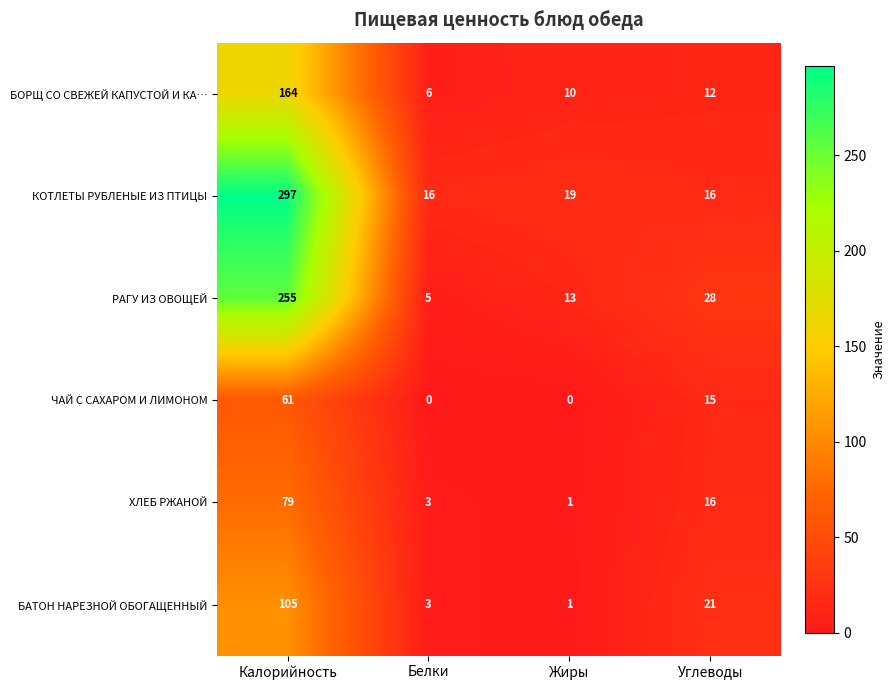

What is the total value across all series at Белки?

33